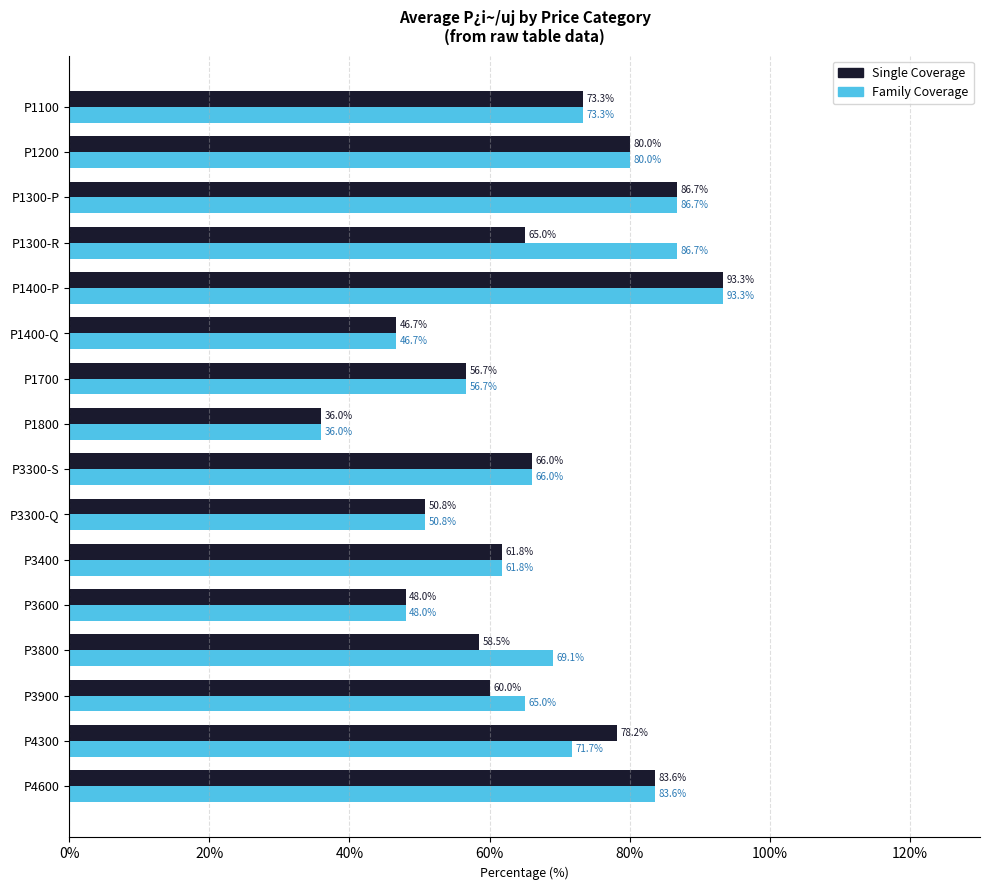

The value of Single Coverage at P1700 is 21.0. True or false?

False